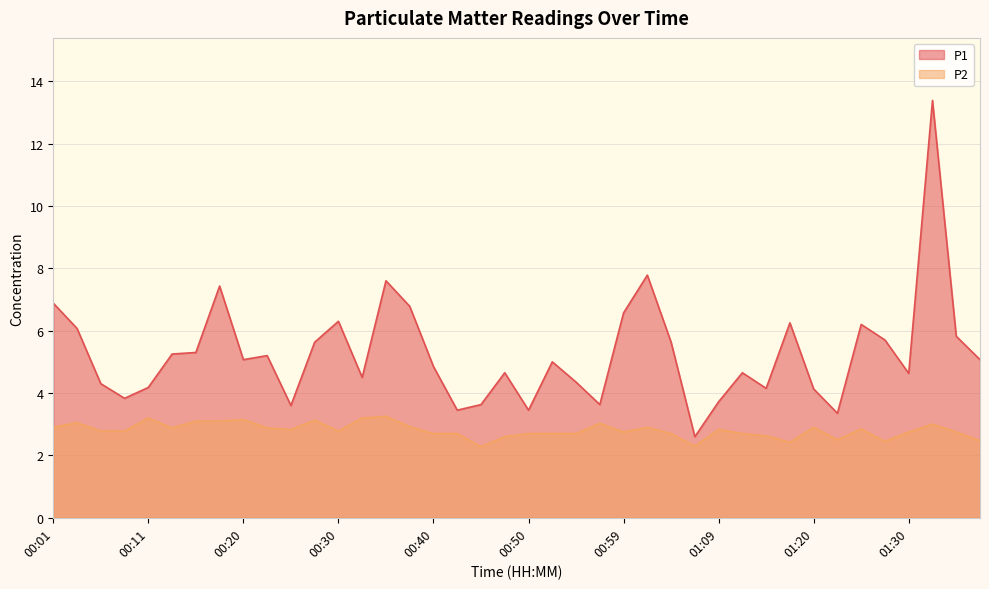

List the labels in order of P2 value, smallest first.

00:45, 01:07, 01:17, 01:27, 01:40, 01:22, 00:47, 01:15, 00:40, 00:42, 00:50, 00:52, 00:55, 01:04, 01:12, 00:59, 01:30, 01:37, 00:06, 00:08, 00:30, 00:25, 01:09, 01:25, 00:13, 00:23, 00:01, 01:02, 01:20, 00:37, 01:35, 00:57, 00:04, 00:16, 00:18, 00:28, 00:20, 00:11, 00:33, 00:35